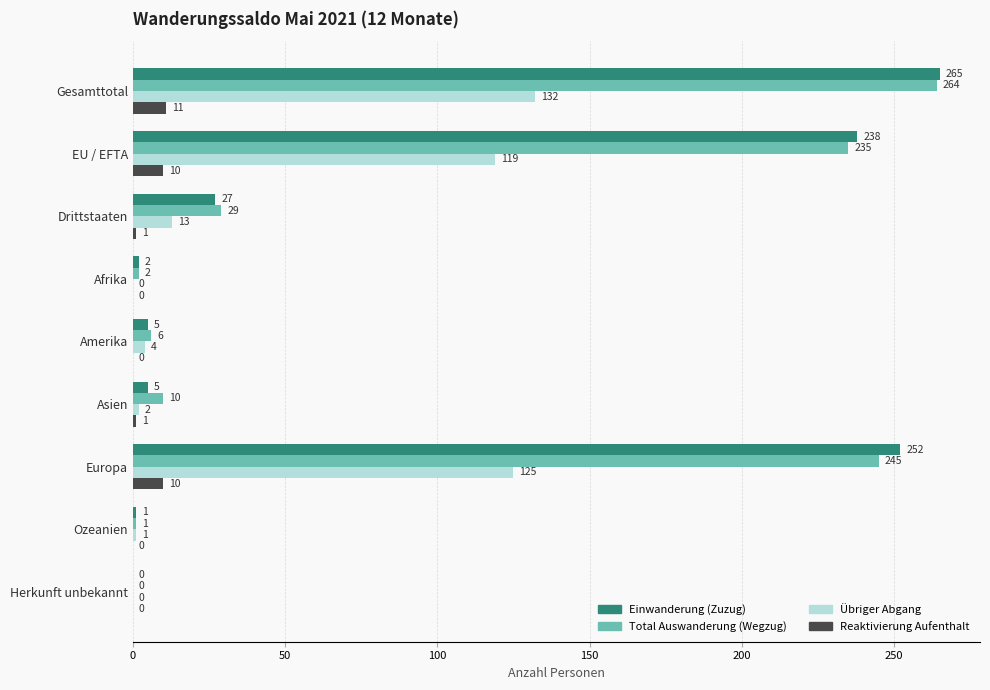

Is the value of Total Auswanderung (Wegzug) at Drittstaaten greater than the value of Einwanderung (Zuzug) at Afrika?

Yes